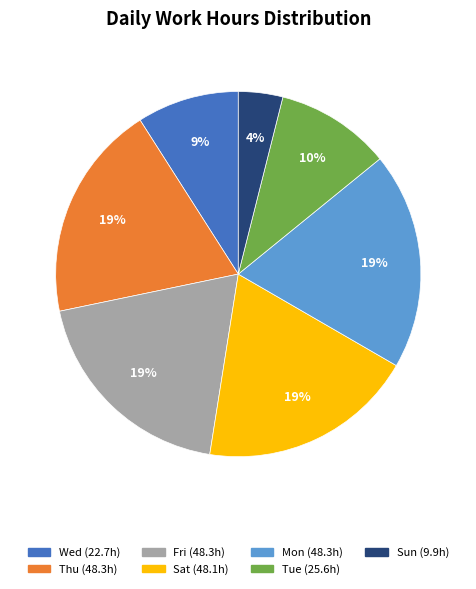

To the nearest percent, what is the average slice percentage?

14%